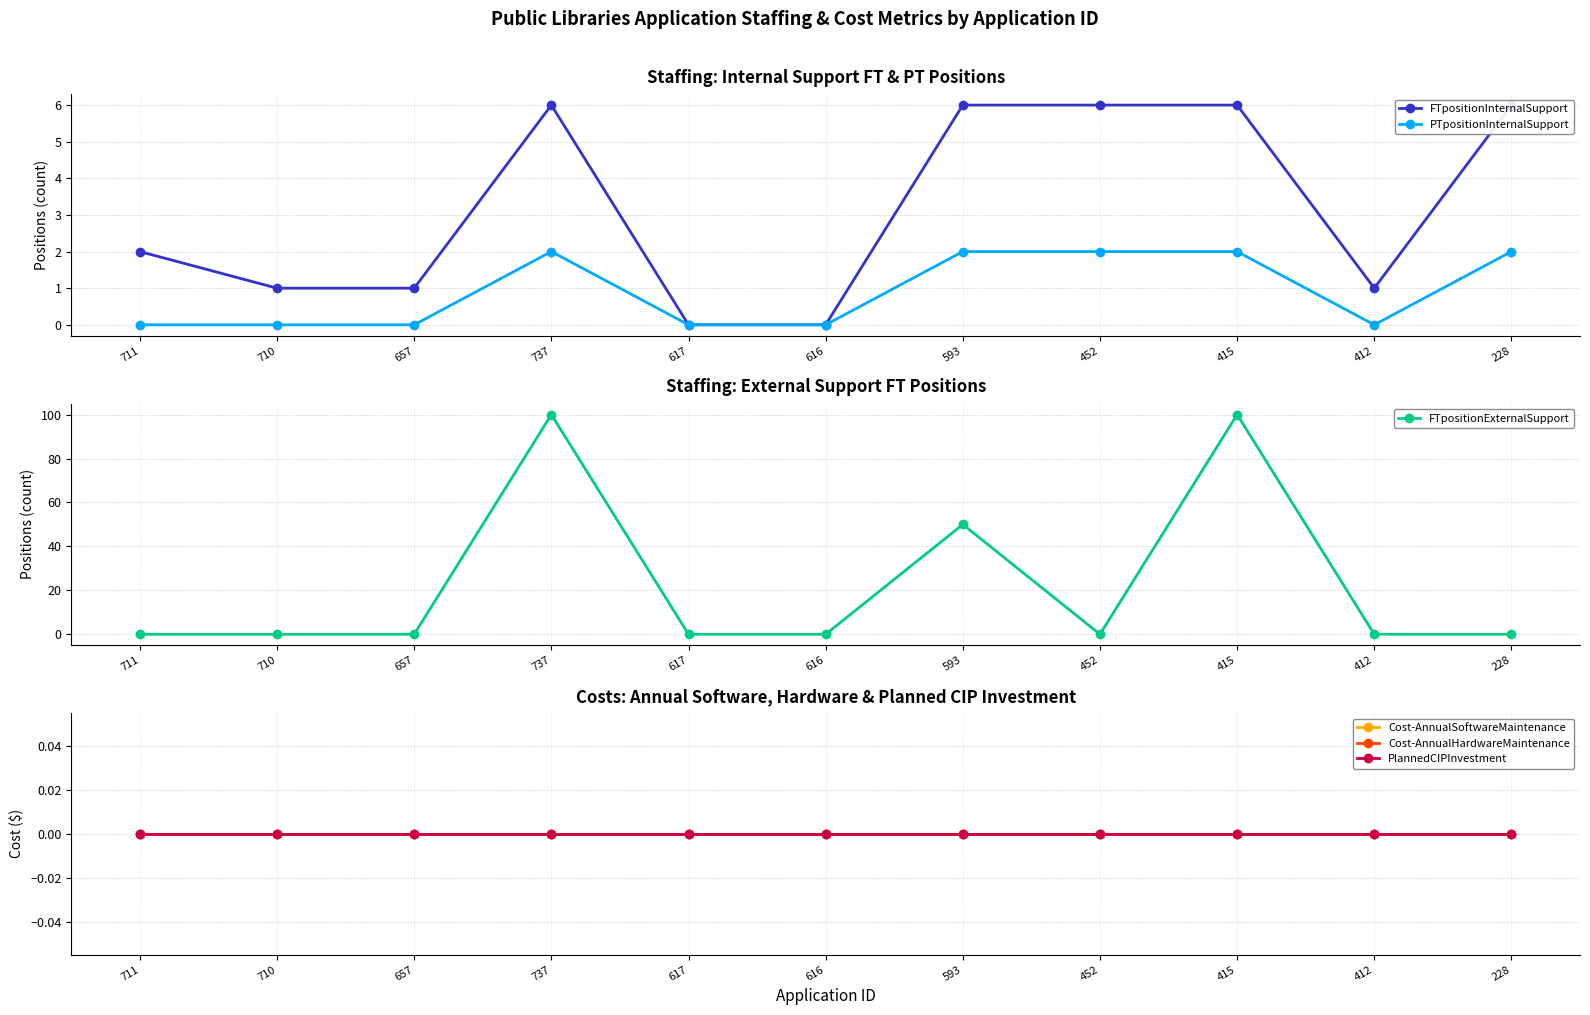

Which series has the largest total across all categories?

FTpositionExternalSupport